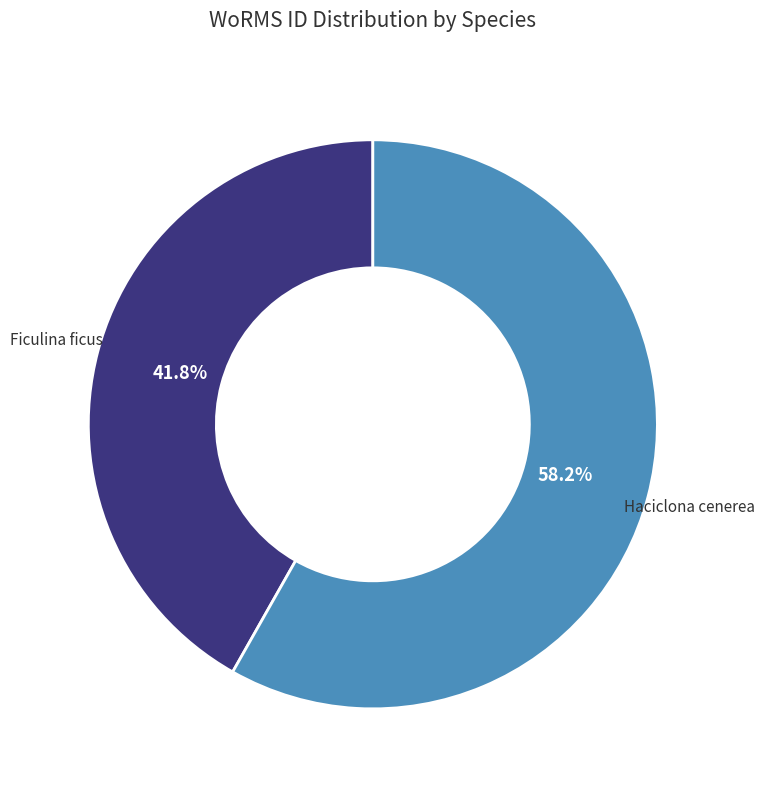

Does any single category account for the majority?

Yes